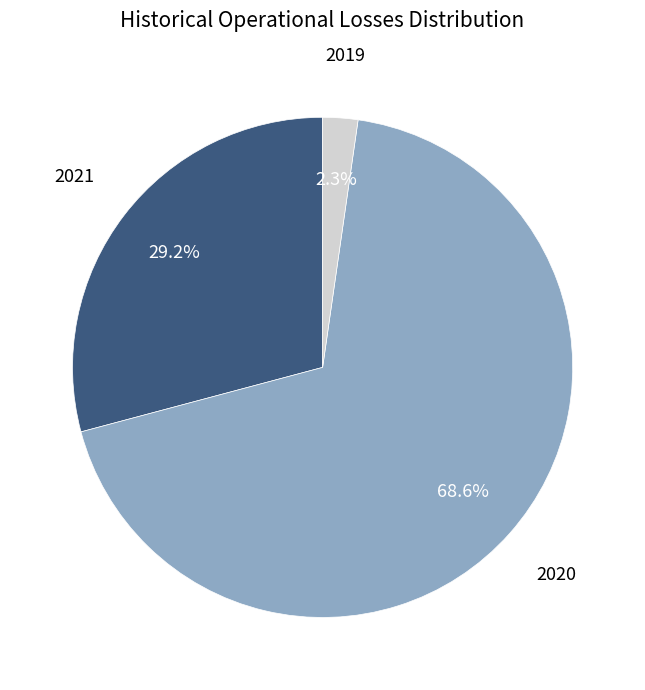

Does any single category account for the majority?

Yes